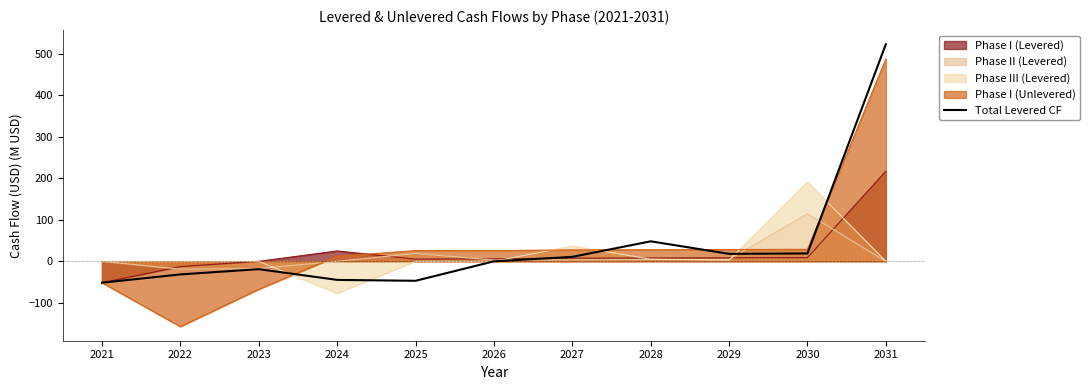

Rank the categories by value from lowest to highest.

2021, 2025, 2024, 2022, 2023, 2026, 2027, 2029, 2030, 2028, 2031